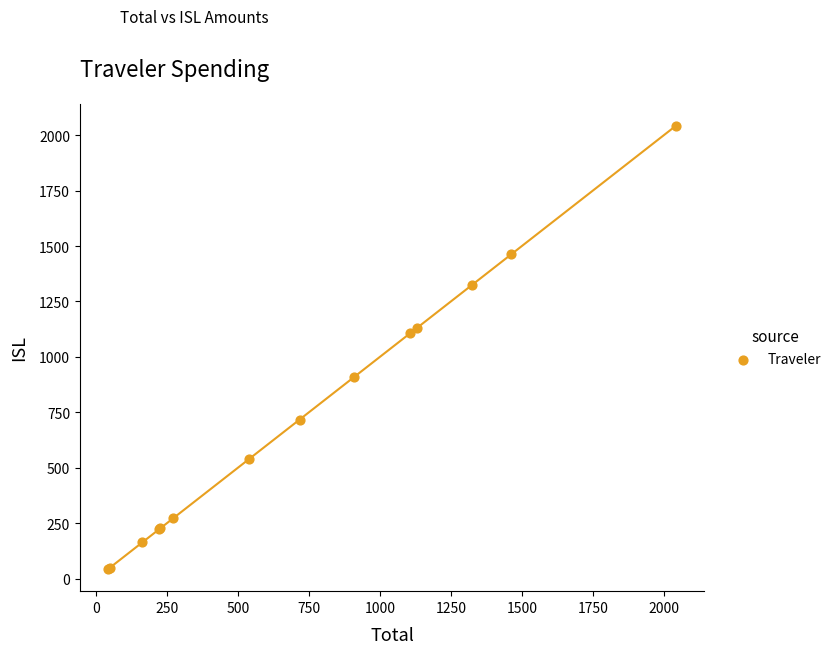

What Y value in the scatter plot is closest to 1042?

1106.5